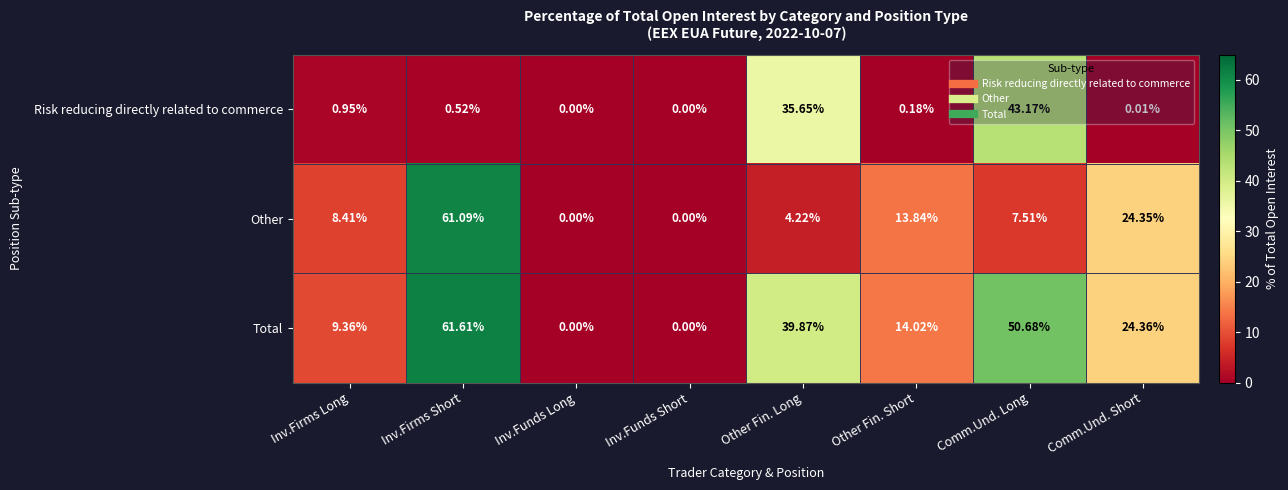

Which series has the widest spread of values?

Total